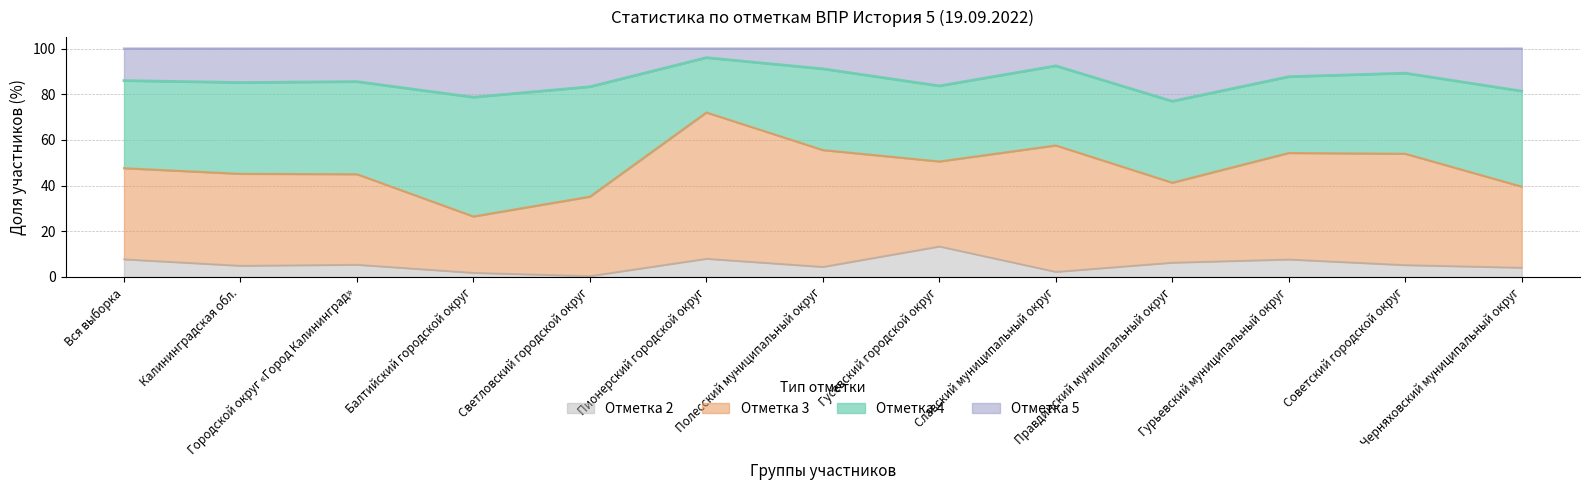

Where is the first local maximum for 5?

Городской округ «Город Калининград»